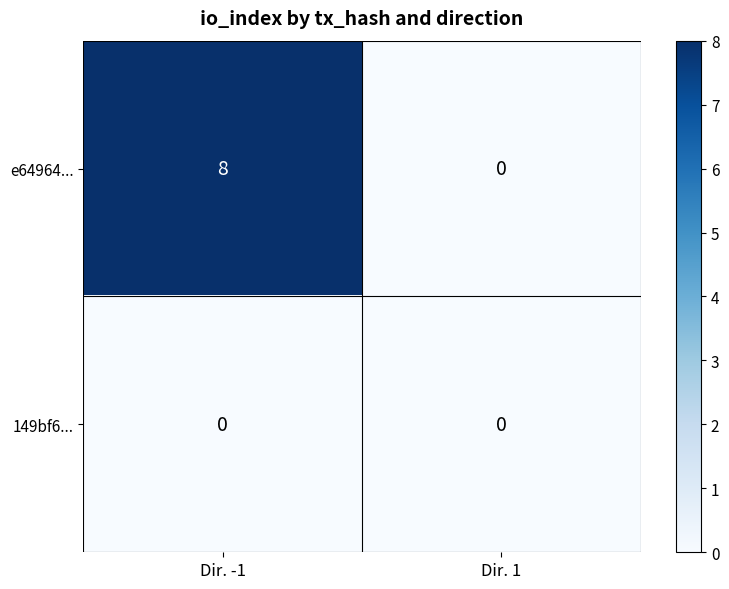

What is the difference between the maximum and minimum values in the e64964... series?

8